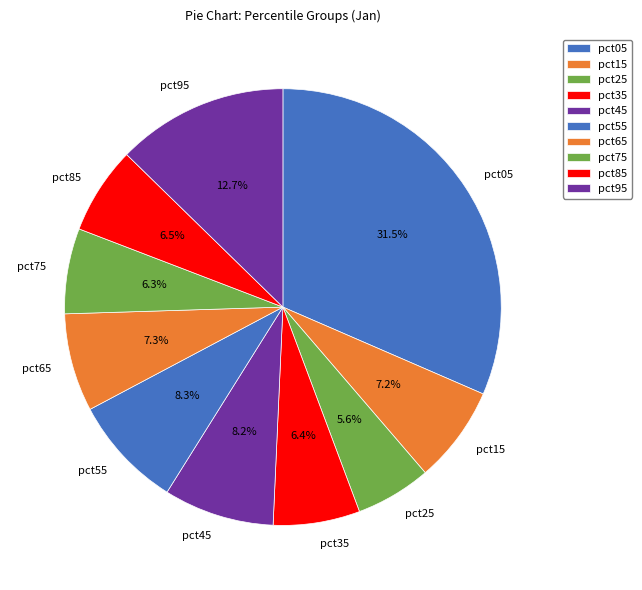

Is there a majority slice in this chart?

No